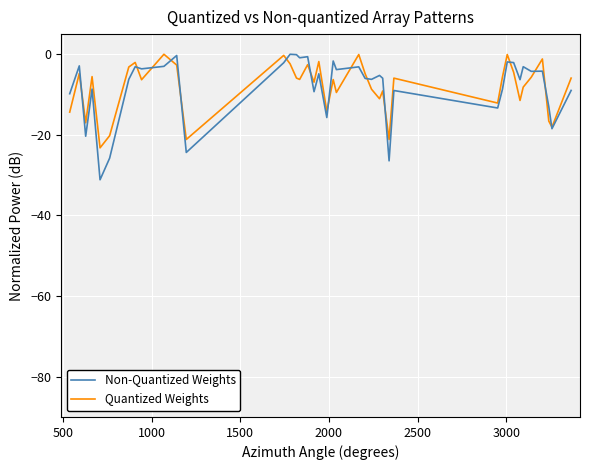

What is the lowest value of the Non-Quantized Weights series?

-31.1